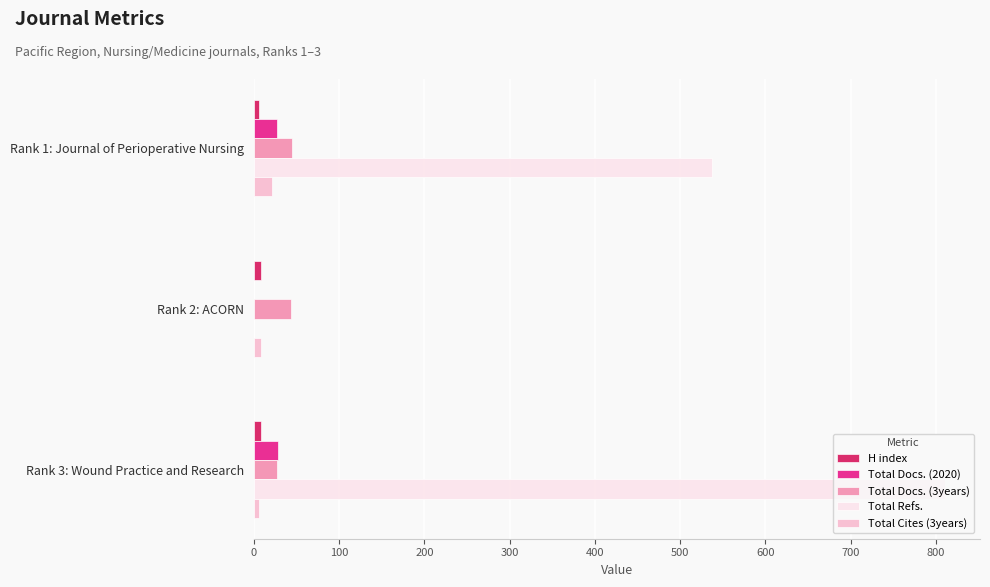

What is the highest value of the Total Docs. (3years) series?

45